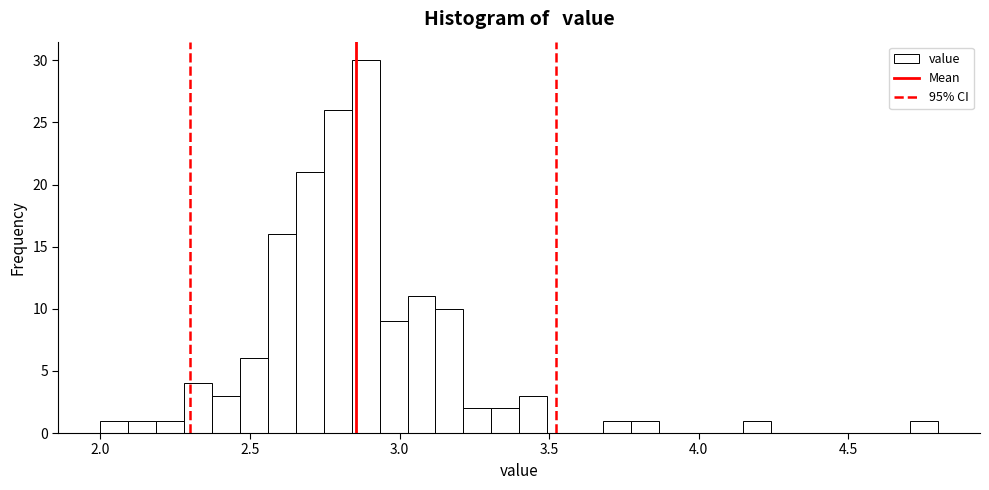

Read against the x-axis, roughly where is the centre of the tallest bar?

2.90